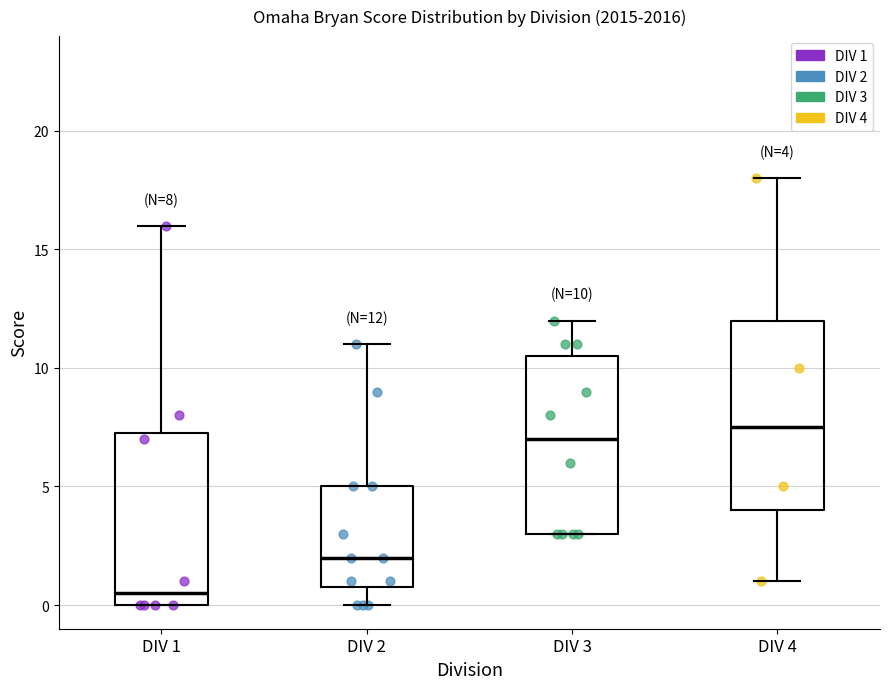

Comparing the boxes themselves (not the whiskers), which one is the tallest?

DIV 4